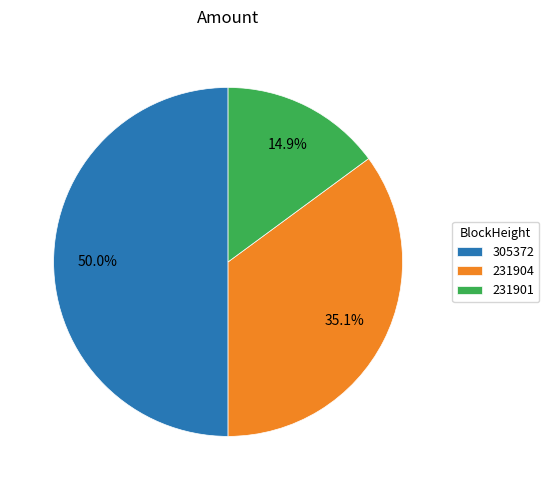

To the nearest percent, what percentage of the pie is 231901?

15%